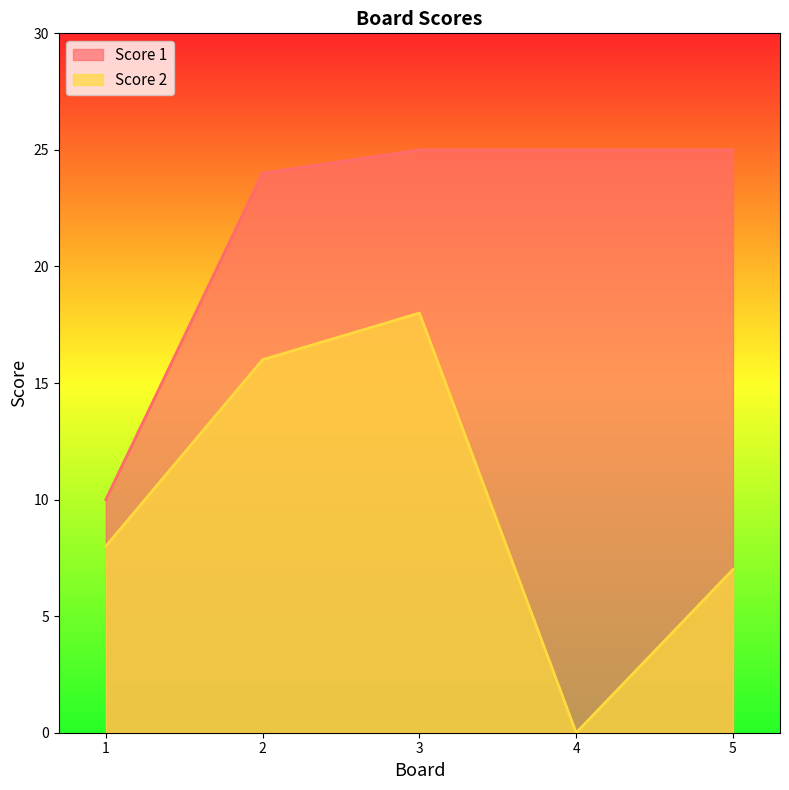

True or false: Score 2 and Score 1 cross at least once.

False